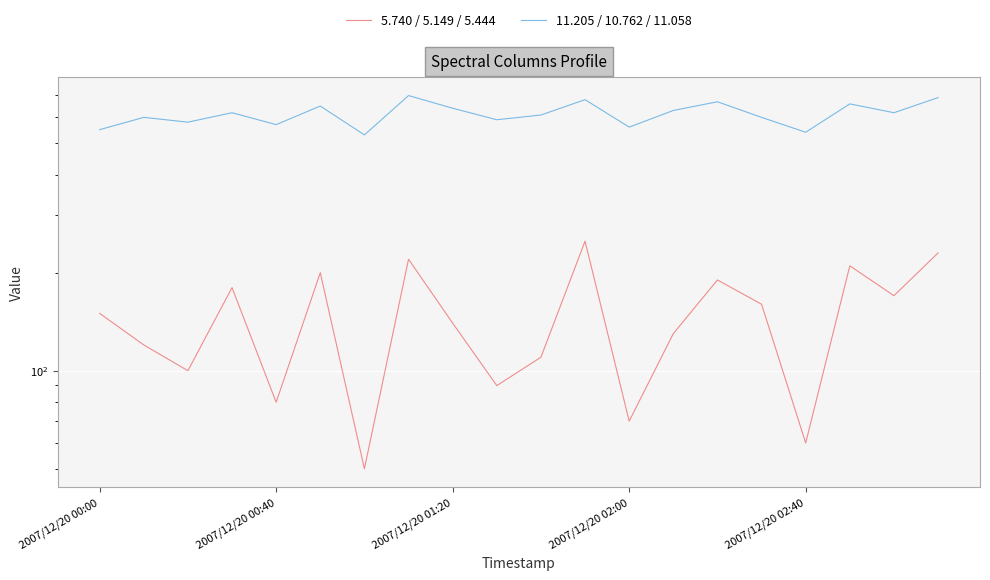

True or false: 5.740 / 5.149 / 5.444 and 11.205 / 10.762 / 11.058 intersect in this chart.

False